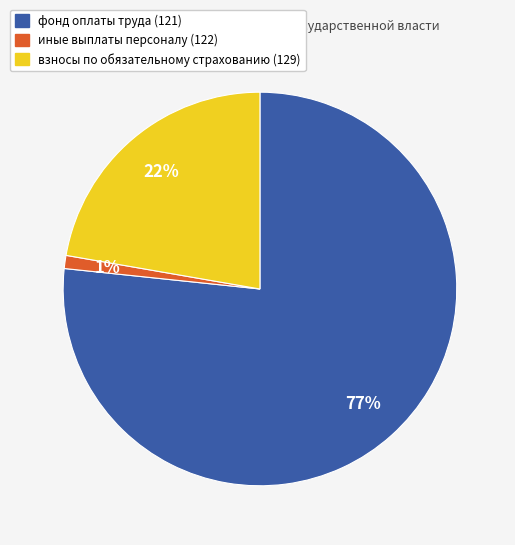

To the nearest percent, what portion does иные выплаты персоналу (122) represent?

1%